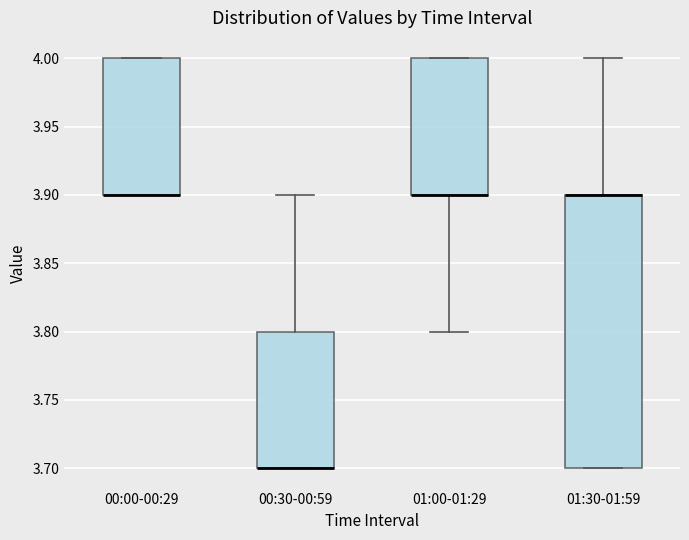

Comparing the boxes themselves (not the whiskers), which one is the tallest?

01:30-01:59